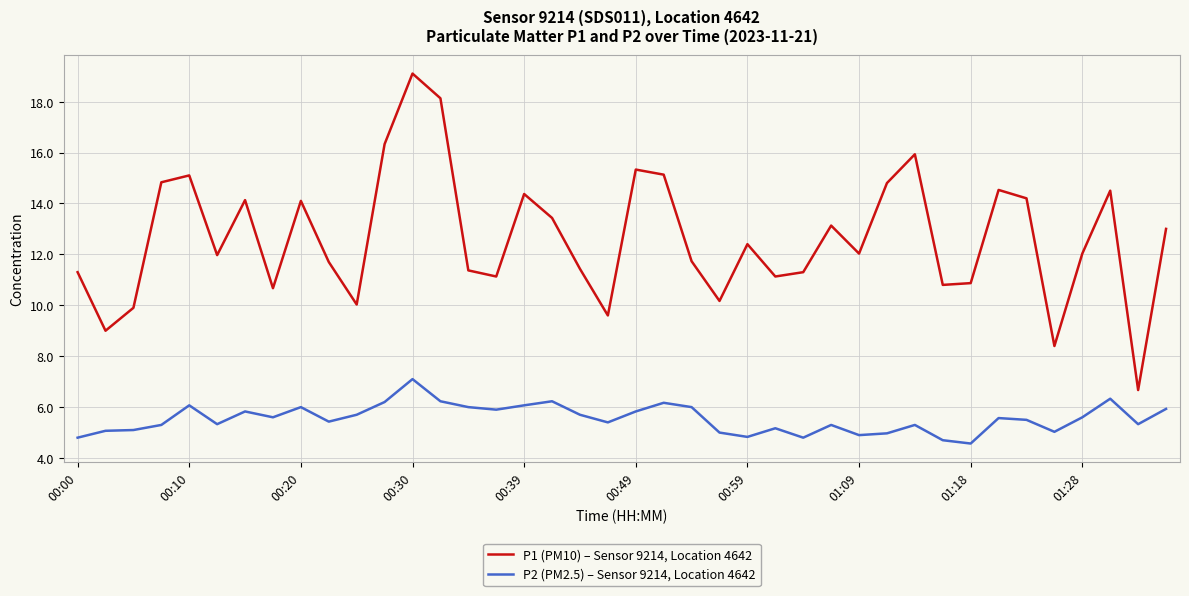

Rank the series by their maximum value, from highest to lowest.

P1 (PM10) – Sensor 9214, Location 4642, P2 (PM2.5) – Sensor 9214, Location 4642